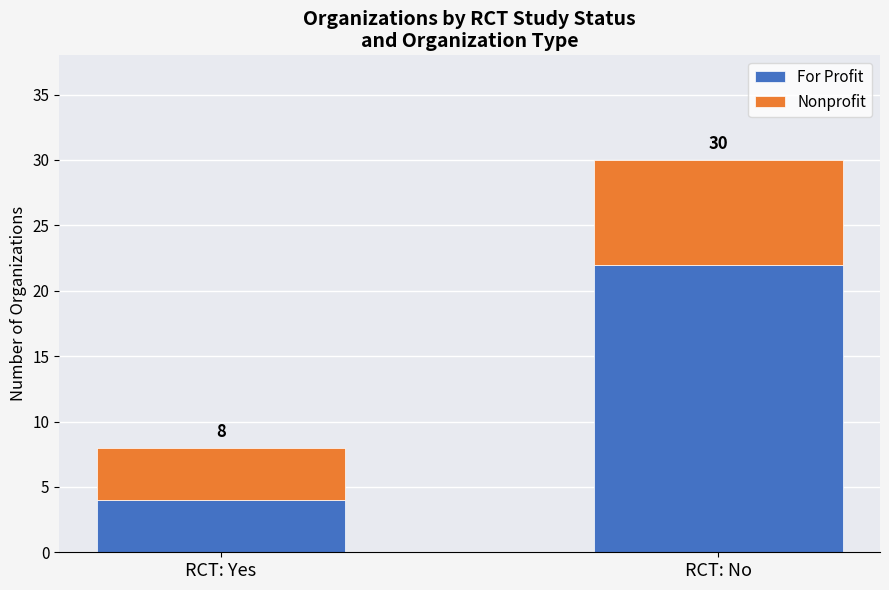

What are all the series names shown in the legend?

For Profit, Nonprofit